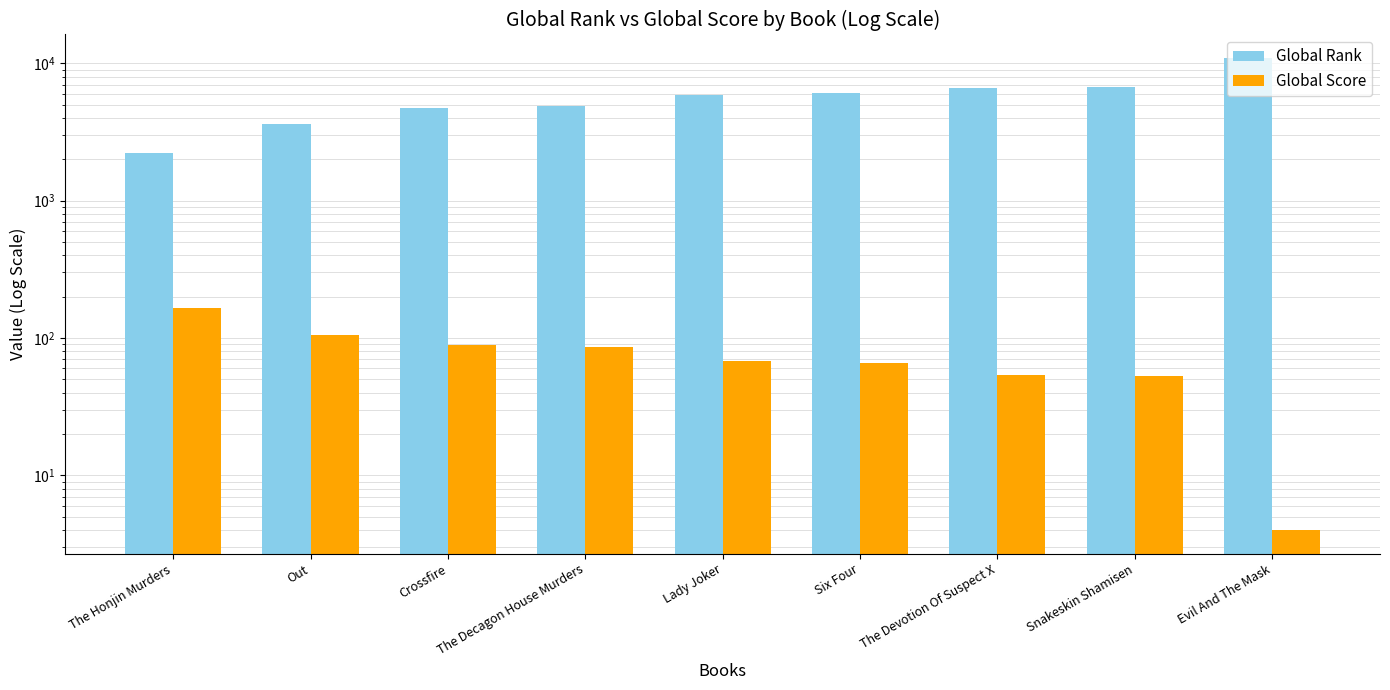

Reading left to right, what are all the values shown in this chart?

Global Rank: 2228	3644	4771	4870	5843	6085	6628	6693	10928
Global Score: 165	106	89	86	68	66	54	53	4